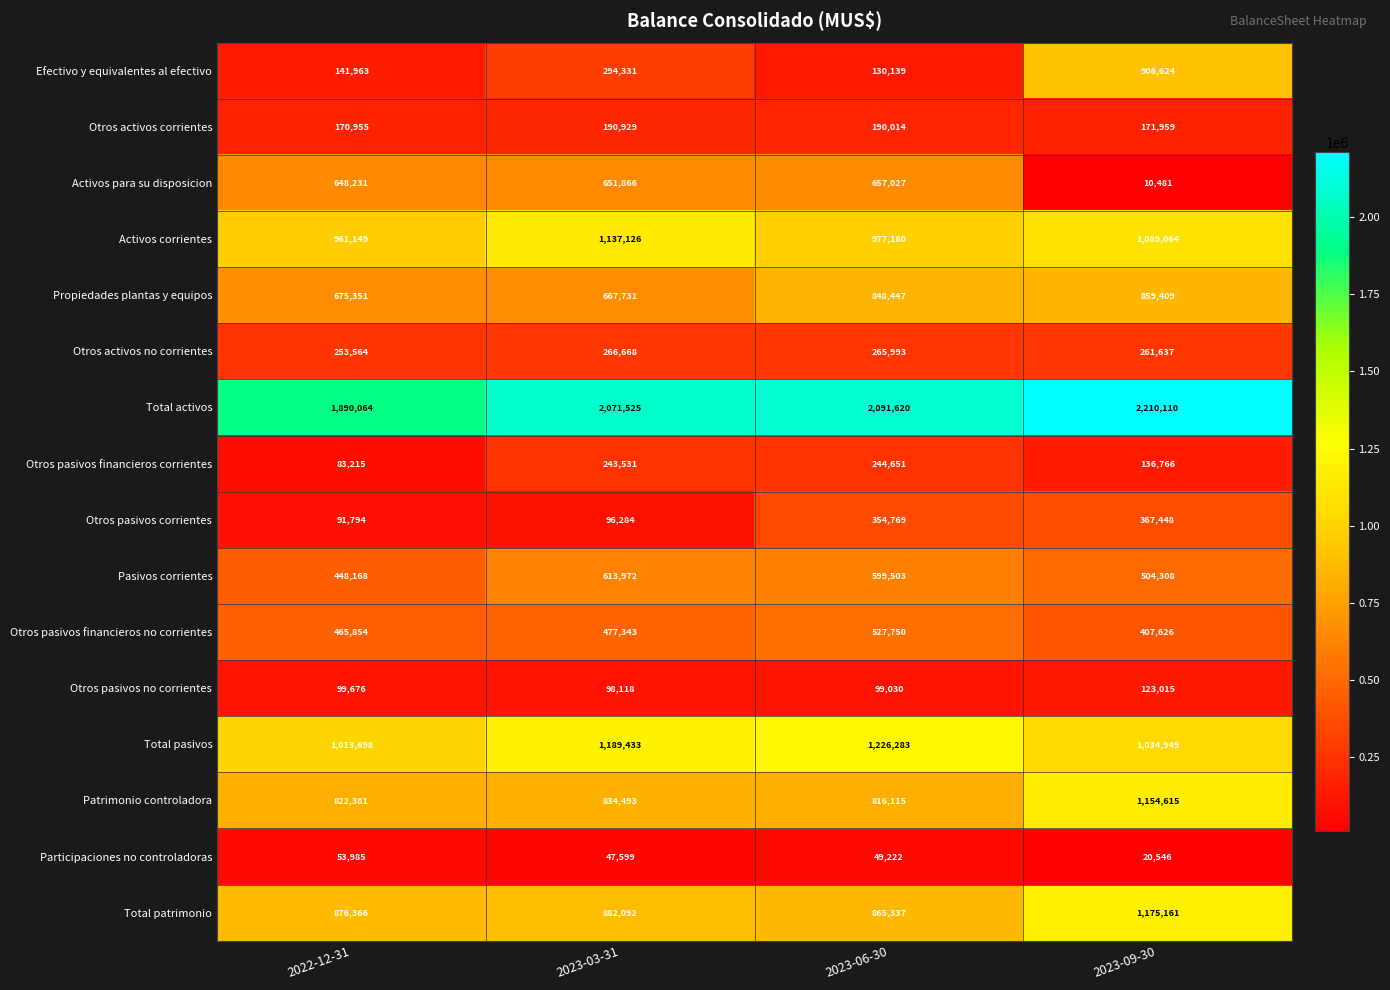

Is the value of Total pasivos at 2023-09-30 greater than the value of Otros pasivos financieros no corrientes at 2022-12-31?

Yes